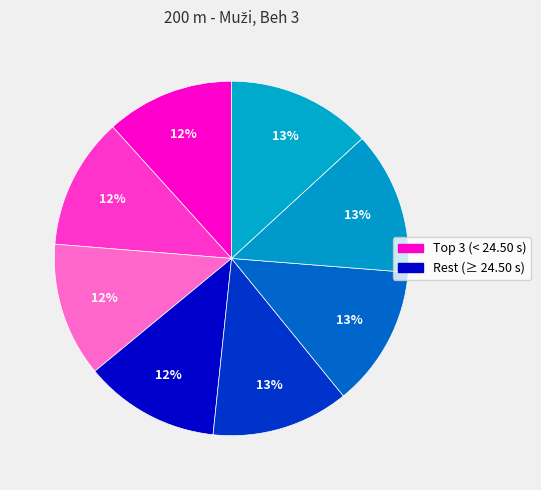

How many slices are in this pie chart?

8